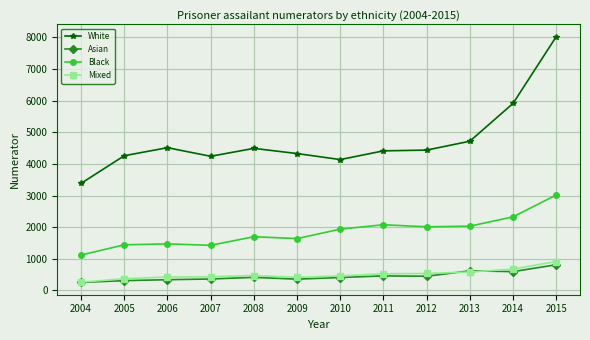

How many lines are shown in the chart?

4